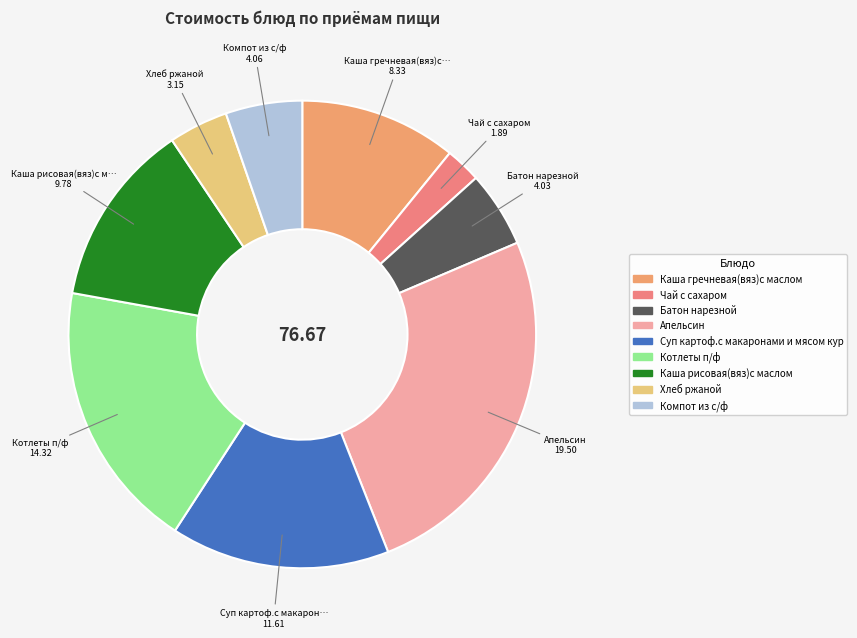

How much of the chart is everything except Каша рисовая(вяз)с маслом?

87.2%